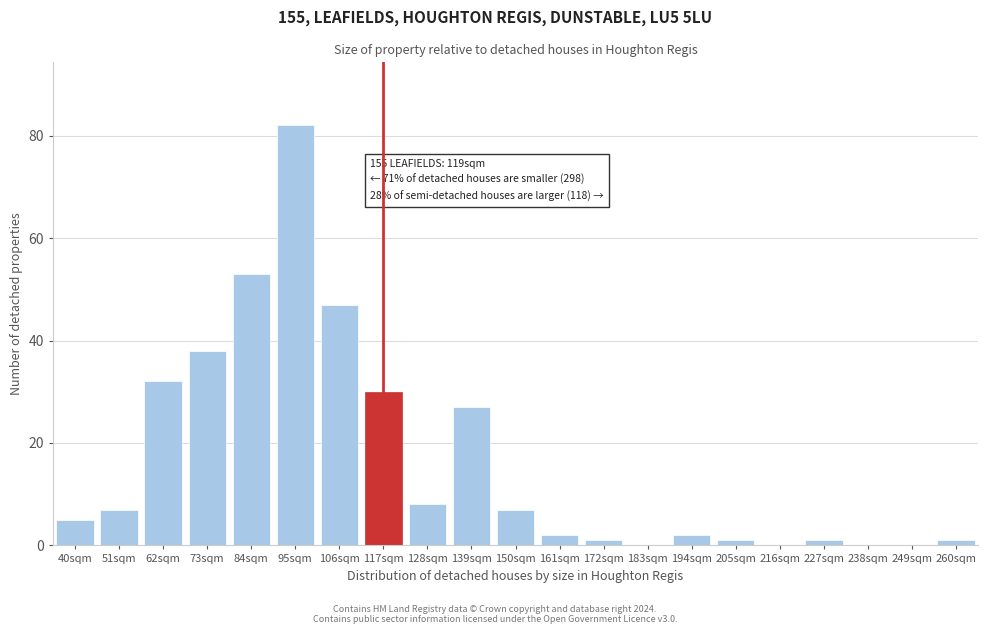

Reading left to right, what are all the values shown in this chart?

40sqm=5	51sqm=7	62sqm=32	73sqm=38	84sqm=53	95sqm=82	106sqm=47	117sqm=30	128sqm=8	139sqm=27	150sqm=7	161sqm=2	172sqm=1	183sqm=0	194sqm=2	205sqm=1	216sqm=0	227sqm=1	238sqm=0	249sqm=0	260sqm=1